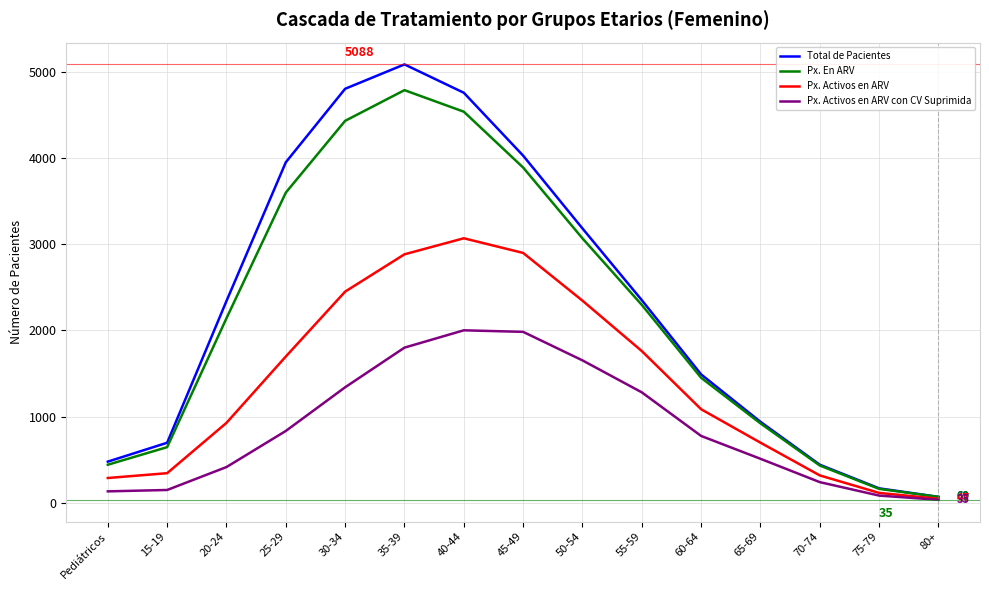

Which series has the largest range (max minus min)?

Total de Pacientes